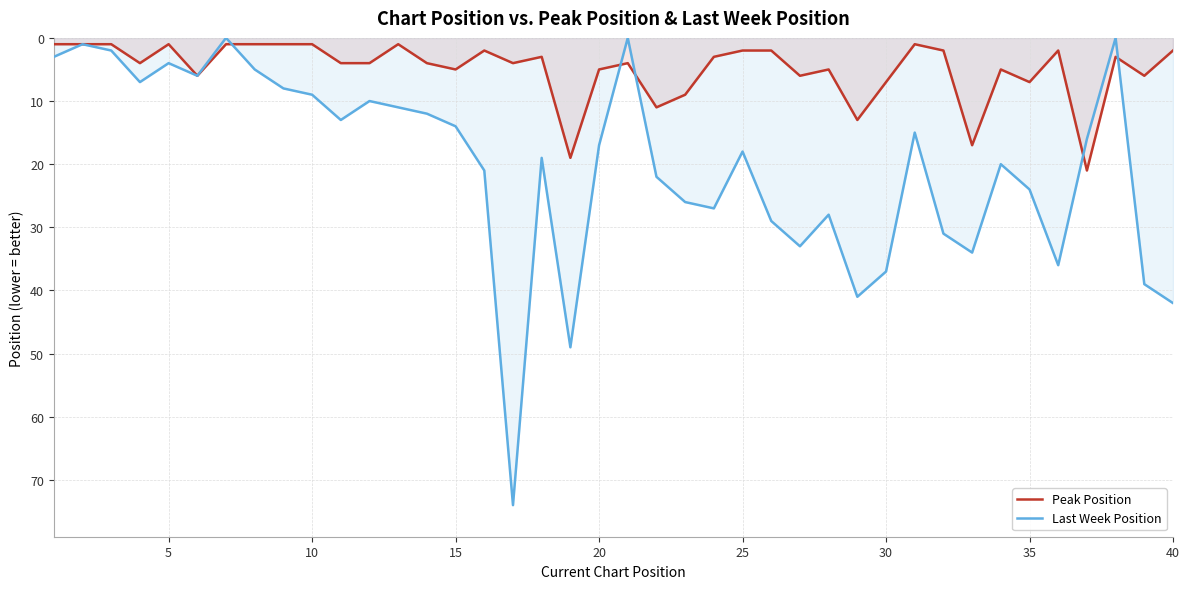

How many positive values does the Last Week Position series have?

37